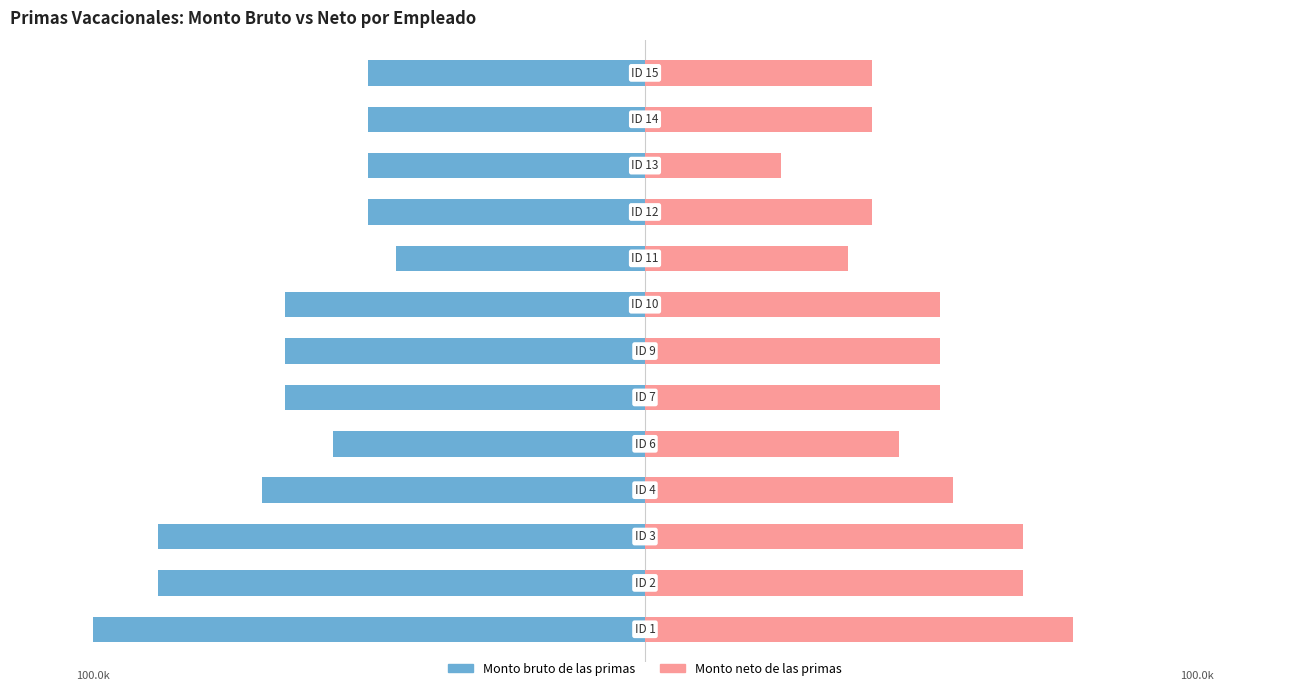

At which label does Monto bruto de las primas first exceed -65?

4